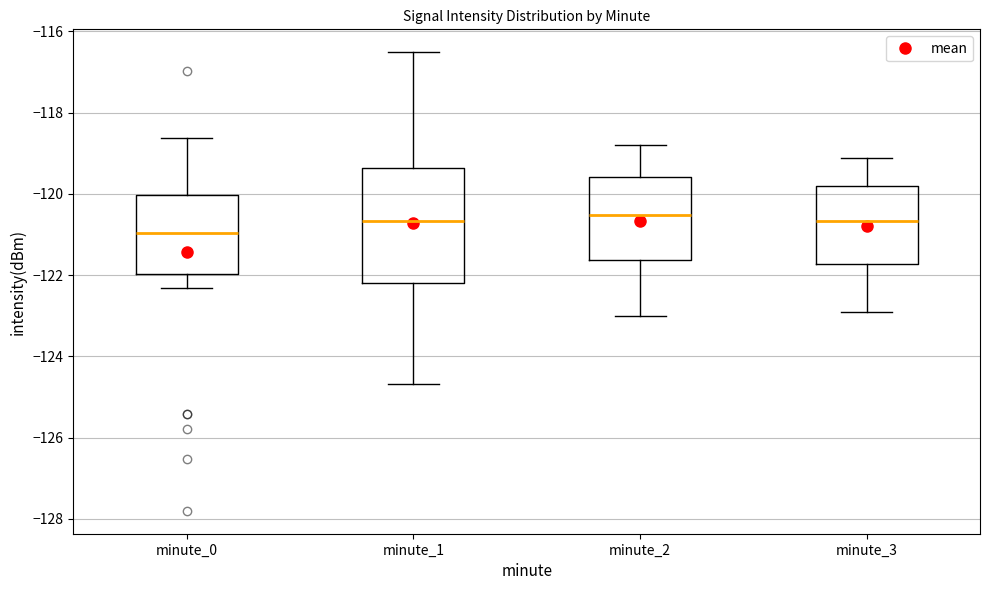

Where does the upper whisker of the box for minute_1 end on the y-axis? The values are not printed on the chart, so give them approximately, as read against the axis.

-116.6